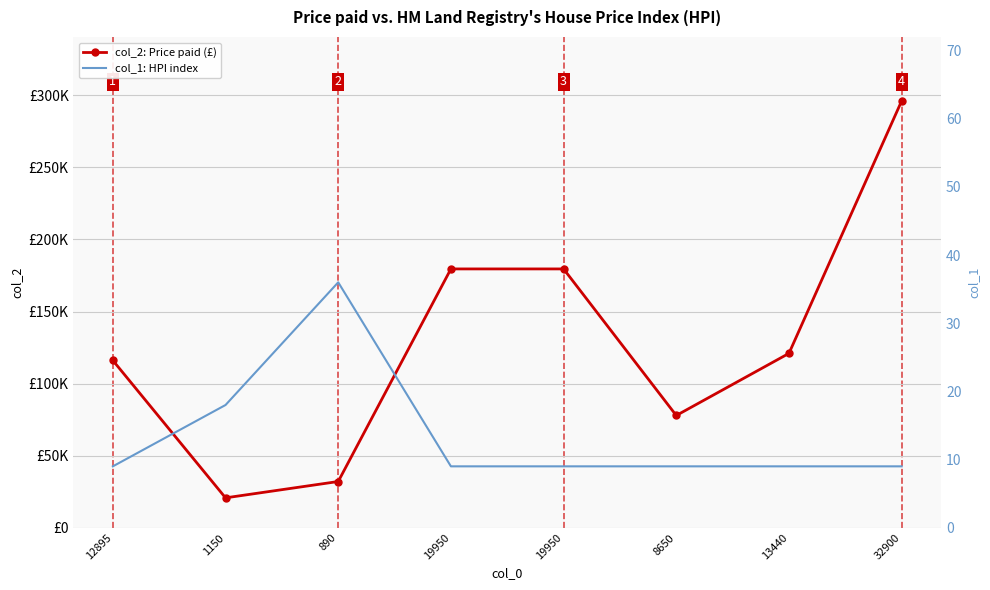

List the labels in order of col_1: HPI index value, largest first.

890, 1150, 12895, 19950, 19950, 8650, 13440, 32900